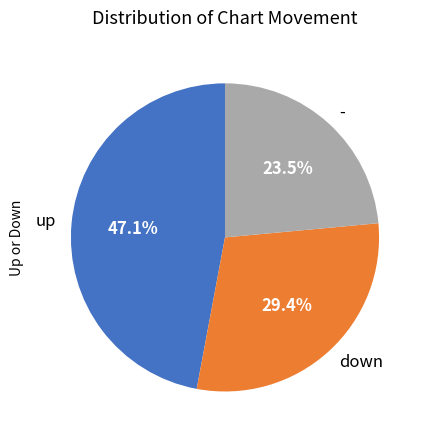

To the nearest percent, what is the combined percentage of - and up?

71%